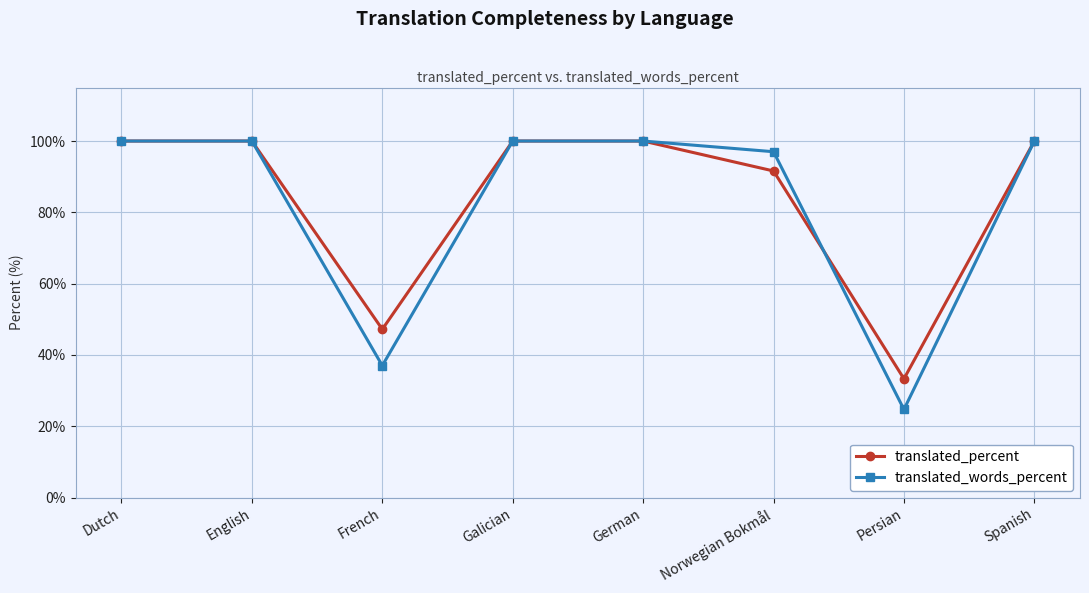

How many data points in translated_words_percent are less than 100?

3